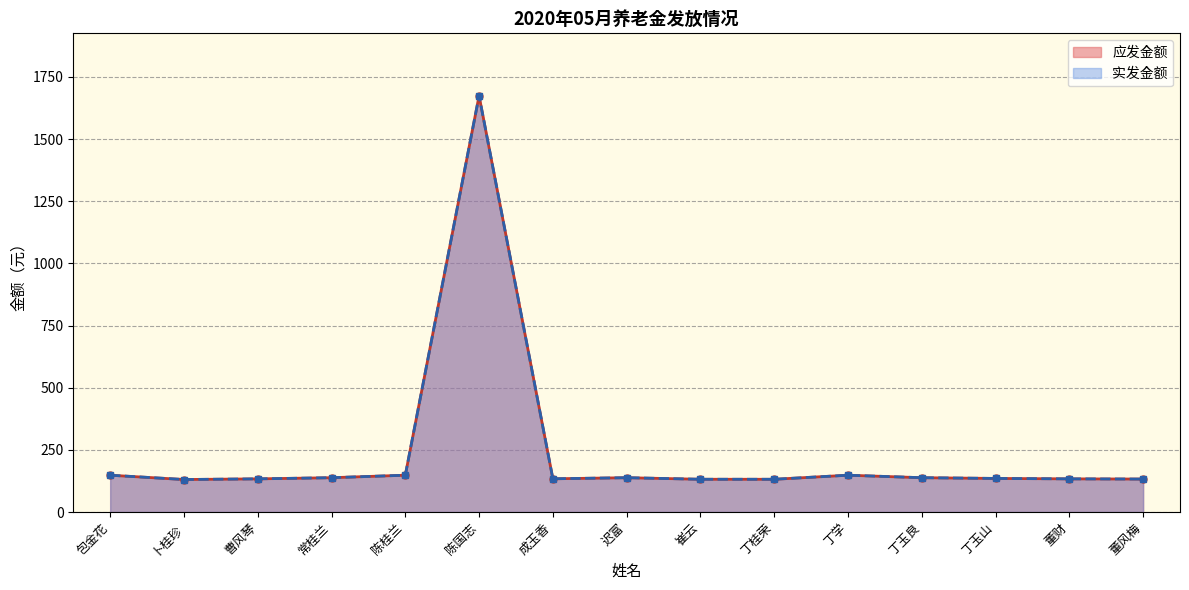

Reading right to left, extract all data points from this chart.

应发金额: 董风梅=132.6	董财=133.3	丁玉山=135.1	丁玉良=138.0	丁学=148.0	丁桂荣=131.7	崔云=131.7	迟富=138.0	成玉香=133.6	陈国志=1674.0	陈桂兰=148.0	常桂兰=138.0	曹风琴=133.3	卜桂珍=130.7	包金花=148.0
实发金额: 董风梅=132.6	董财=133.3	丁玉山=135.1	丁玉良=138.0	丁学=148.0	丁桂荣=131.7	崔云=131.7	迟富=138.0	成玉香=133.6	陈国志=1674.0	陈桂兰=148.0	常桂兰=138.0	曹风琴=133.3	卜桂珍=130.7	包金花=148.0